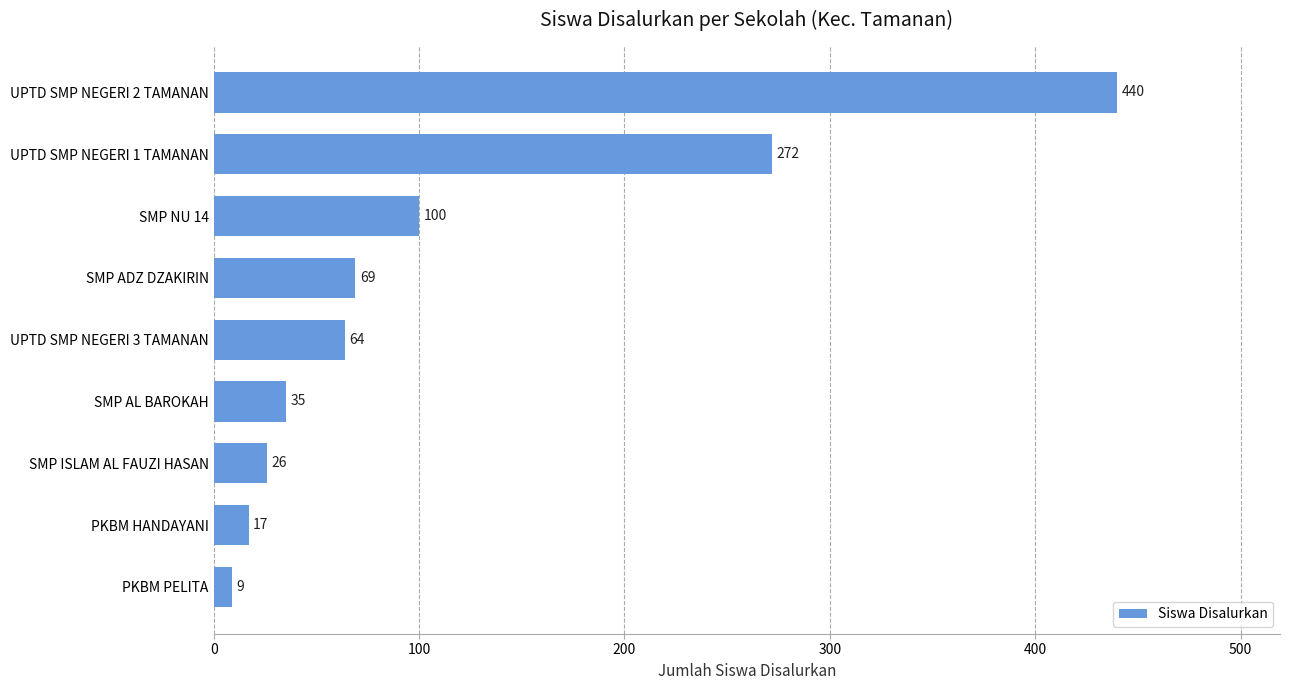

Read the value at SMP ISLAM AL FAUZI HASAN.

26